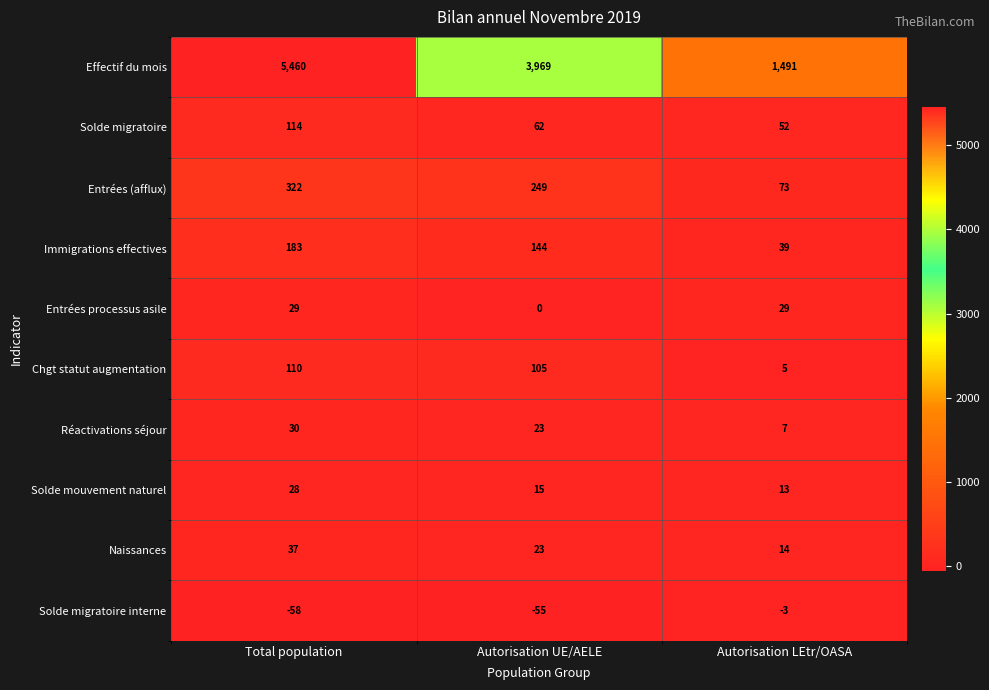

Reading left to right, transcribe all the data shown in this chart.

Effectif du mois: 5460	3969	1491
Solde migratoire: 114	62	52
Entrées (afflux): 322	249	73
Immigrations effectives: 183	144	39
Entrées processus asile: 29	0	29
Chgt statut augmentation: 110	105	5
Réactivations séjour: 30	23	7
Solde mouvement naturel: 28	15	13
Naissances: 37	23	14
Solde migratoire interne: -58	-55	-3